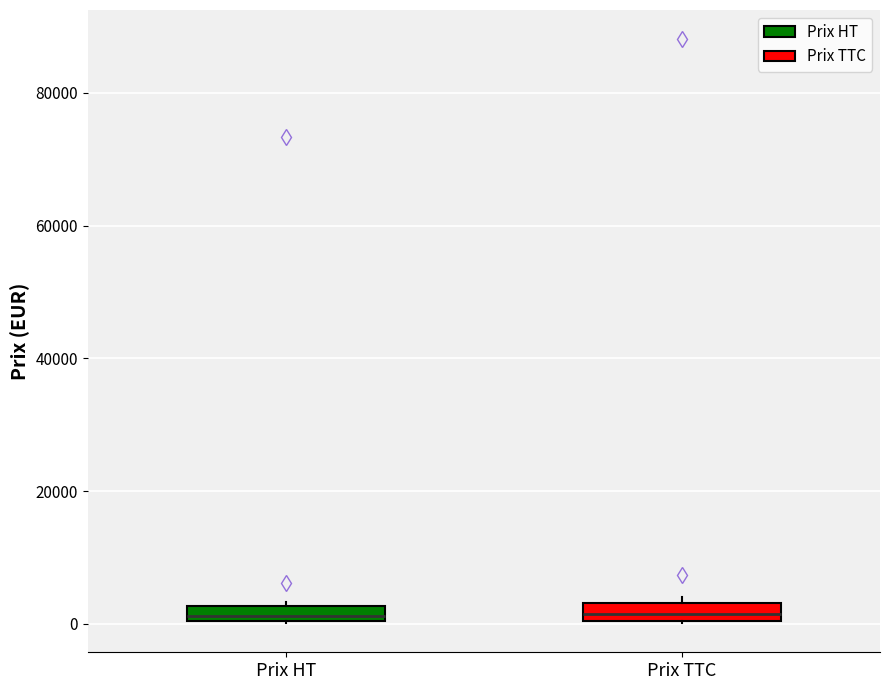

Where is the lower edge of the box for Prix HT on the y-axis? The values are not printed on the chart, so give them approximately, as read against the axis.

0